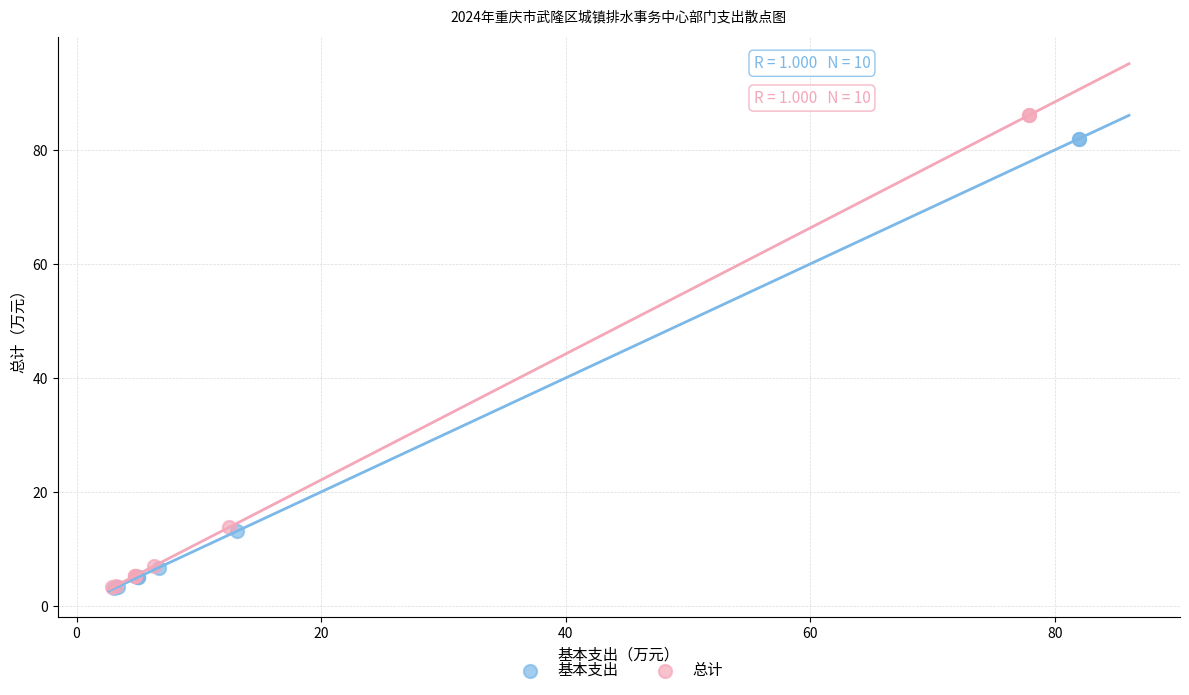

Which series has the largest Y range (max minus min)?

总计